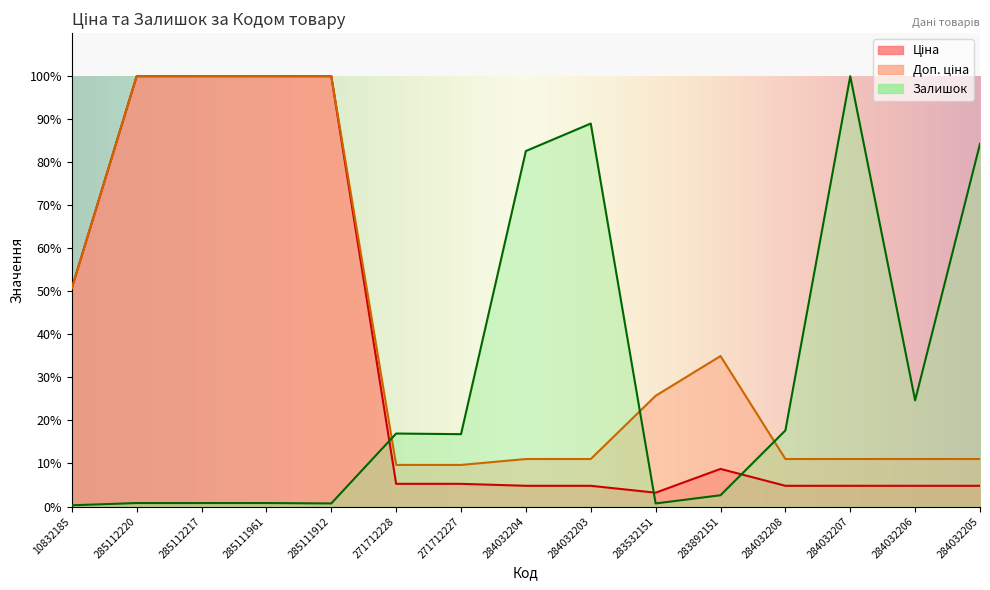

Rank the categories by Ціна value from lowest to highest.

283532151, 284032204, 284032203, 284032208, 284032207, 284032206, 284032205, 271712228, 271712227, 283892151, 10832185, 285112220, 285112217, 285111961, 285111912